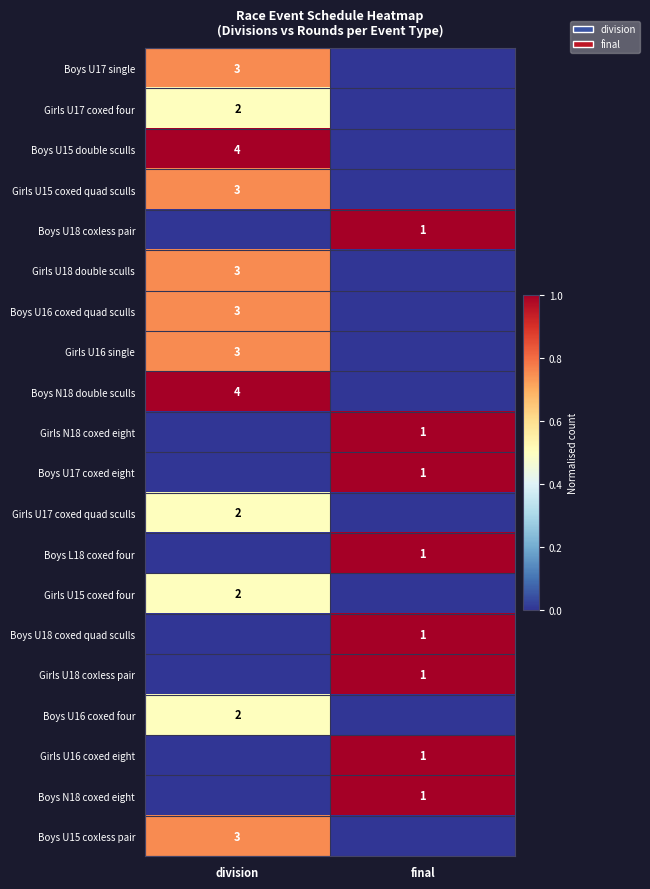

Is it true that Girls U17 coxed four equals 1 at division?

False